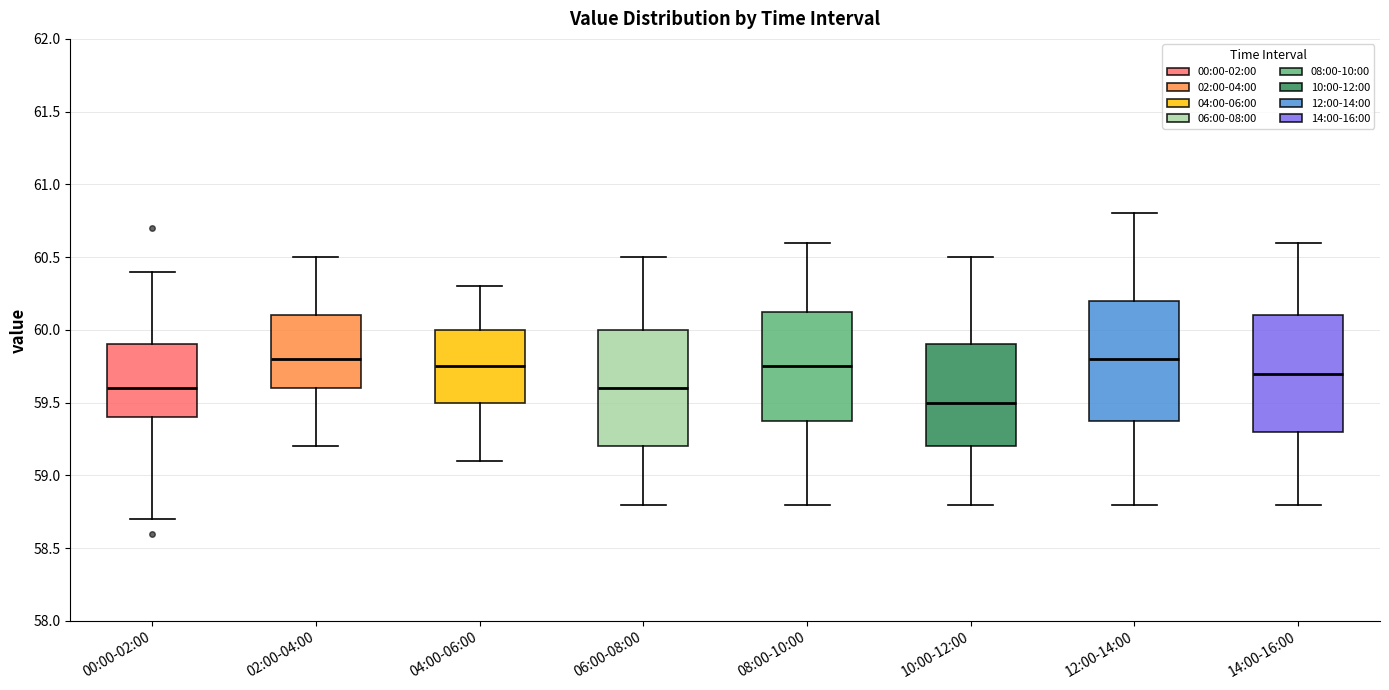

Where does the median line of the box for 04:00-06:00 sit on the y-axis? The values are not printed on the chart, so give them approximately, as read against the axis.

59.75